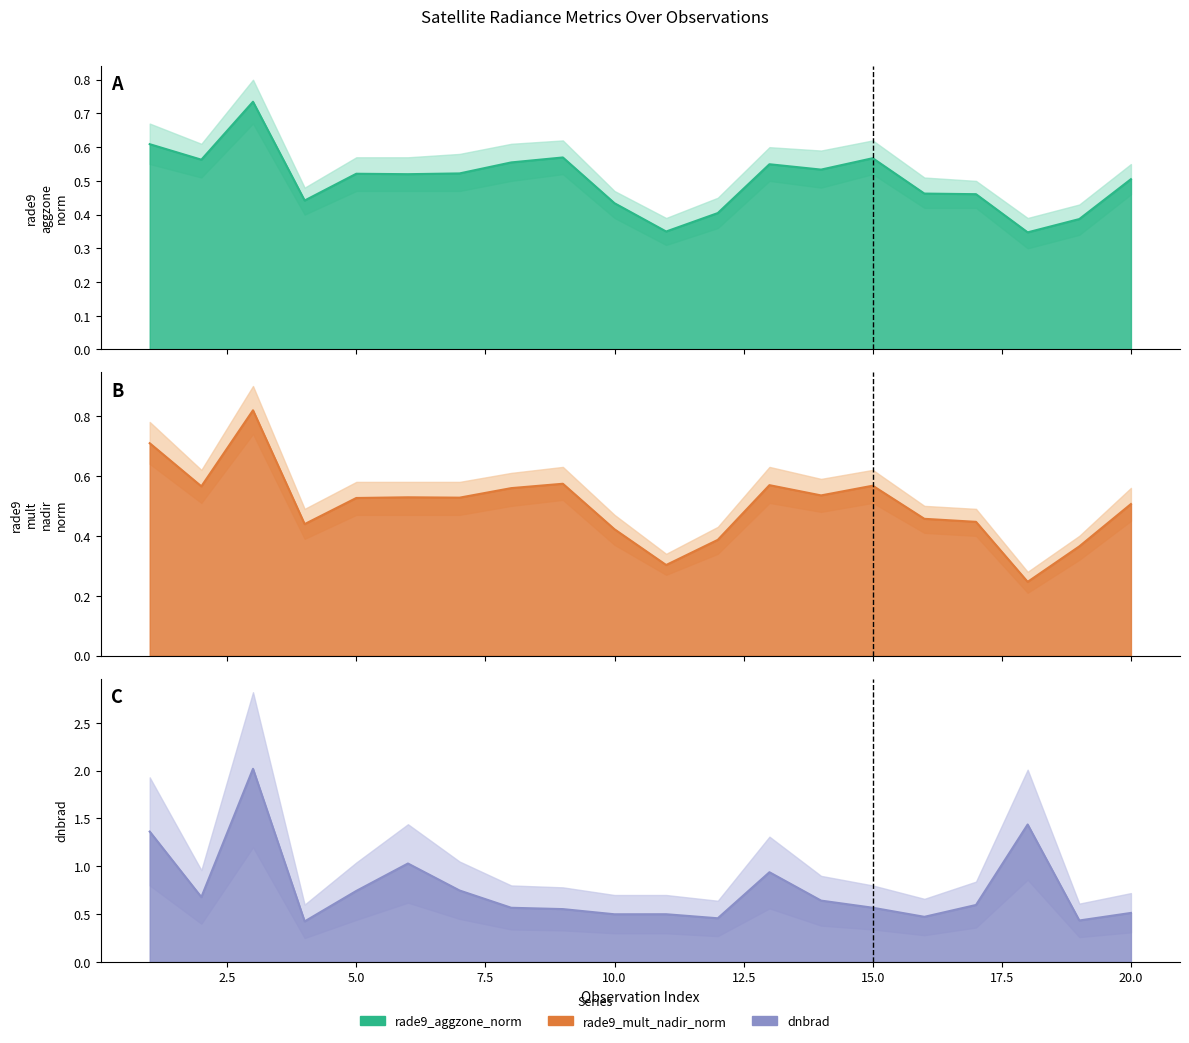

Where is the first local maximum for dnbrad?

3